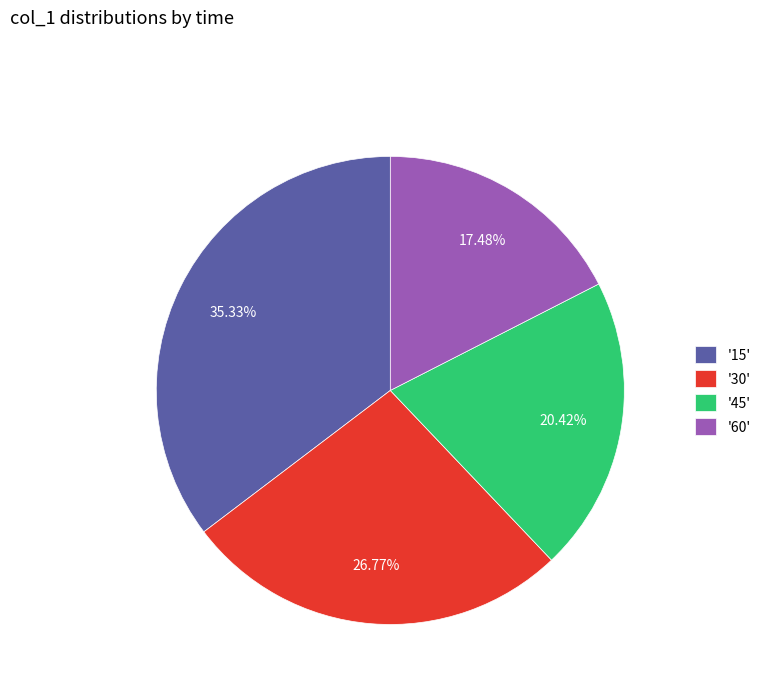

To the nearest percent, what is the average slice percentage?

25%